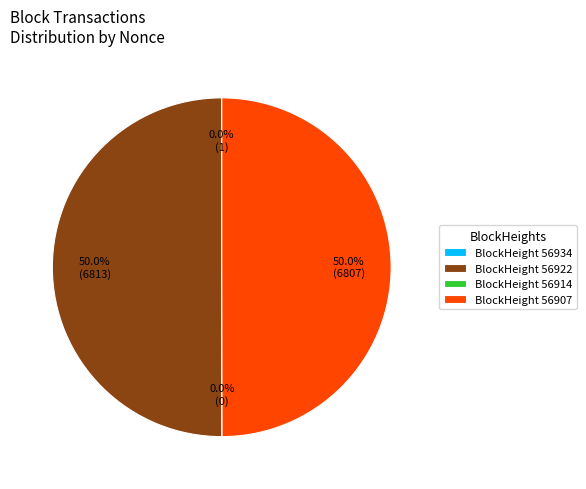

To the nearest percent, what percentage of the pie is 56922?

50%